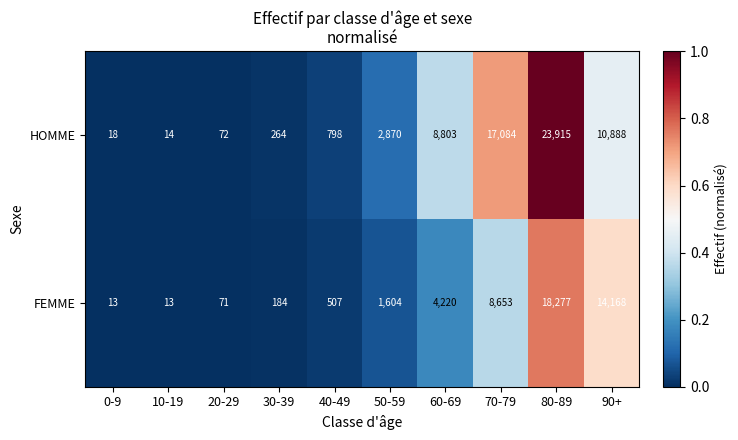

Rank the series by their maximum value, from lowest to highest.

FEMME, HOMME